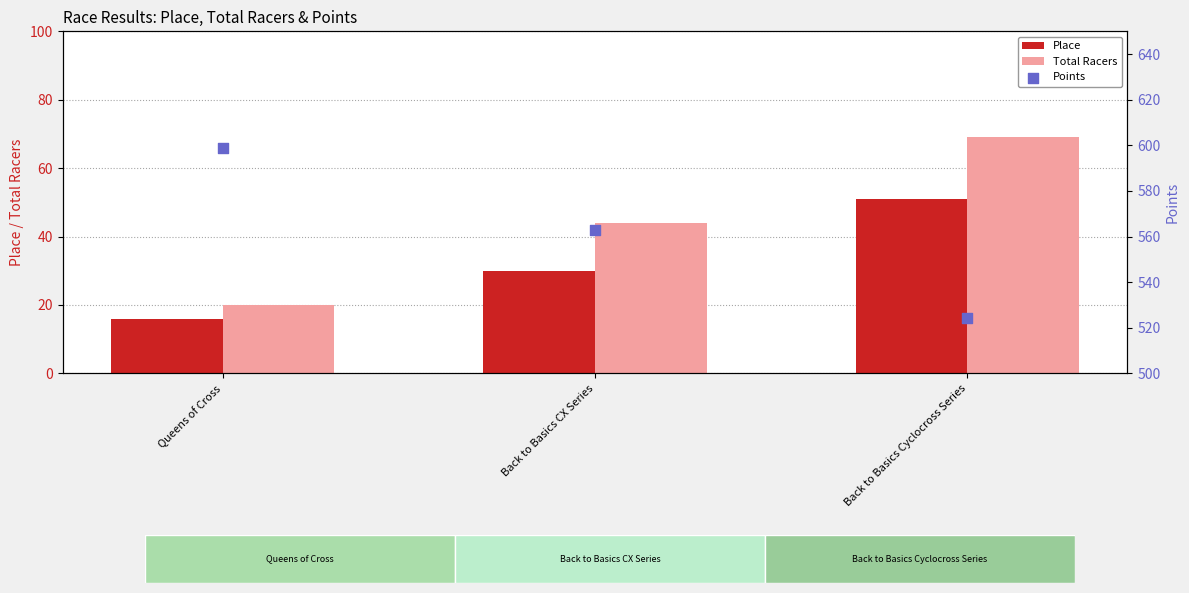

What is the total value across all series at Back to Basics CX Series?

636.8